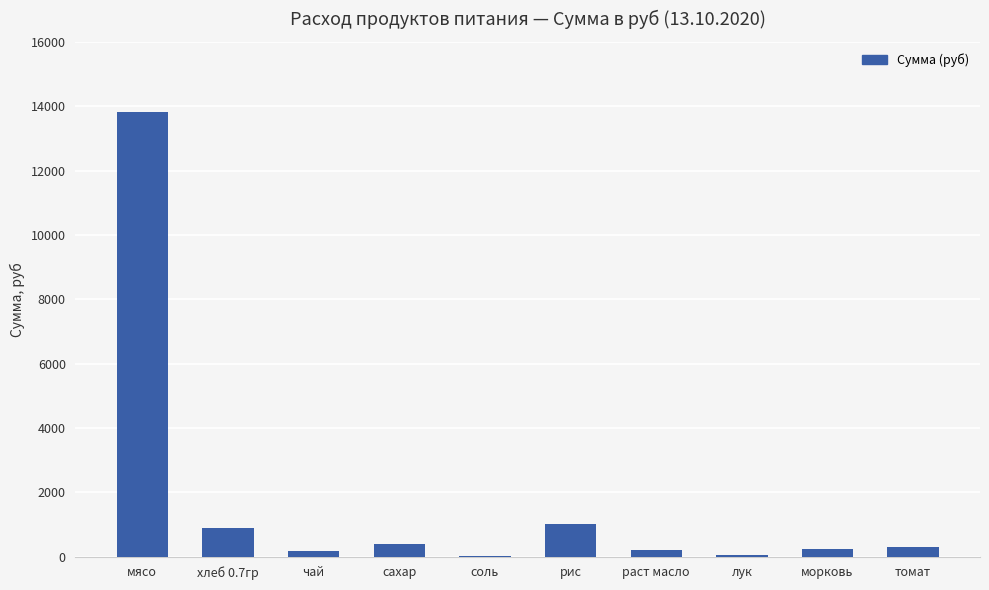

What is the average value?

1711.2